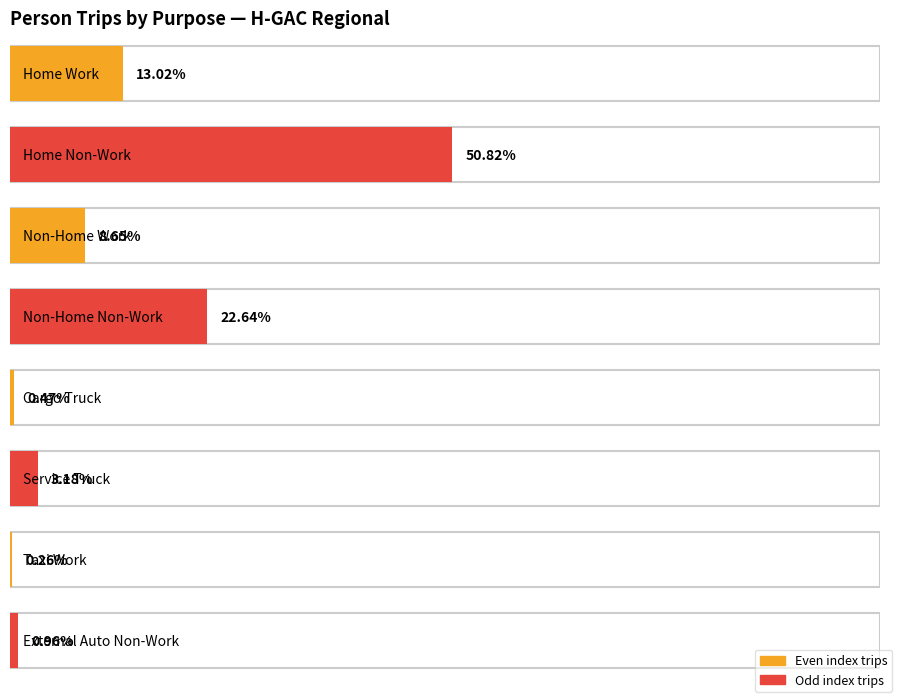

What is the label of the 6th bar from the right?

Non-Home Work